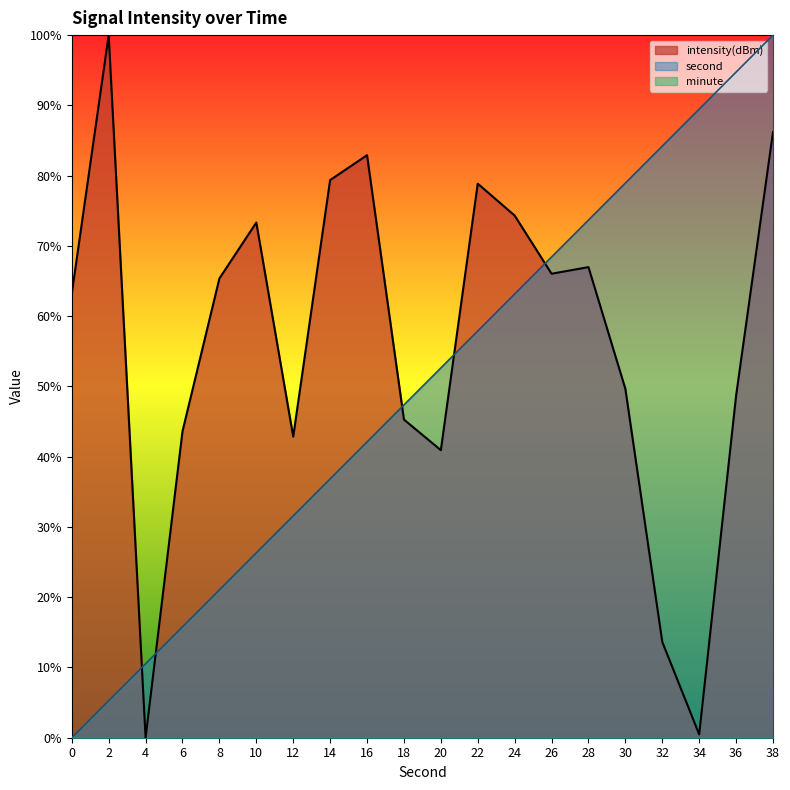

Which series ends up on top after the final intersection of intensity and second?

second